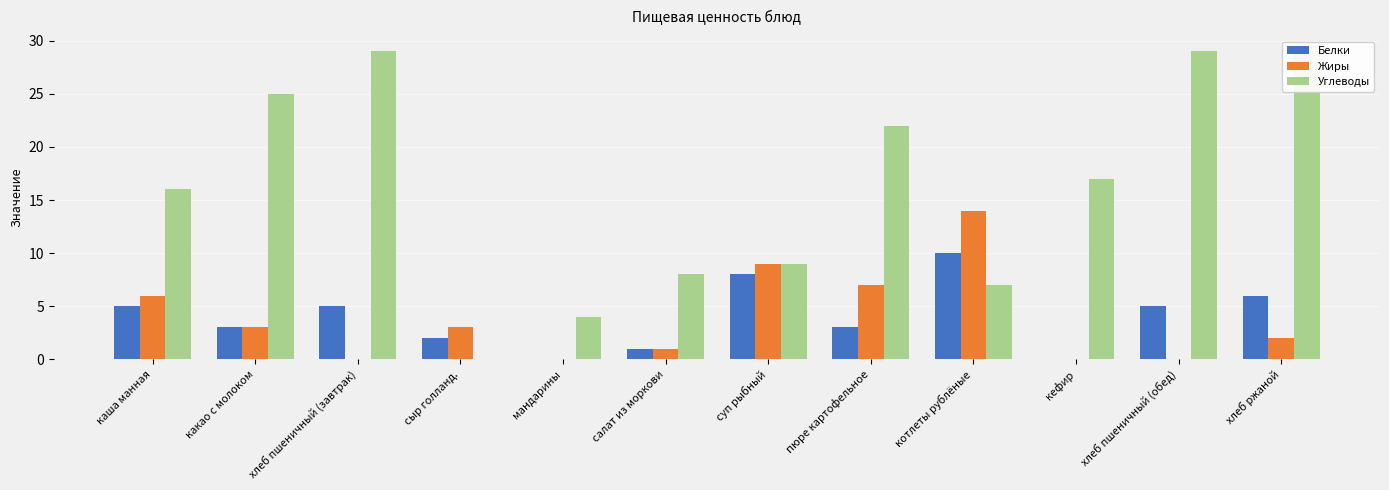

What are all the series names shown in the legend?

Белки, Жиры, Углеводы